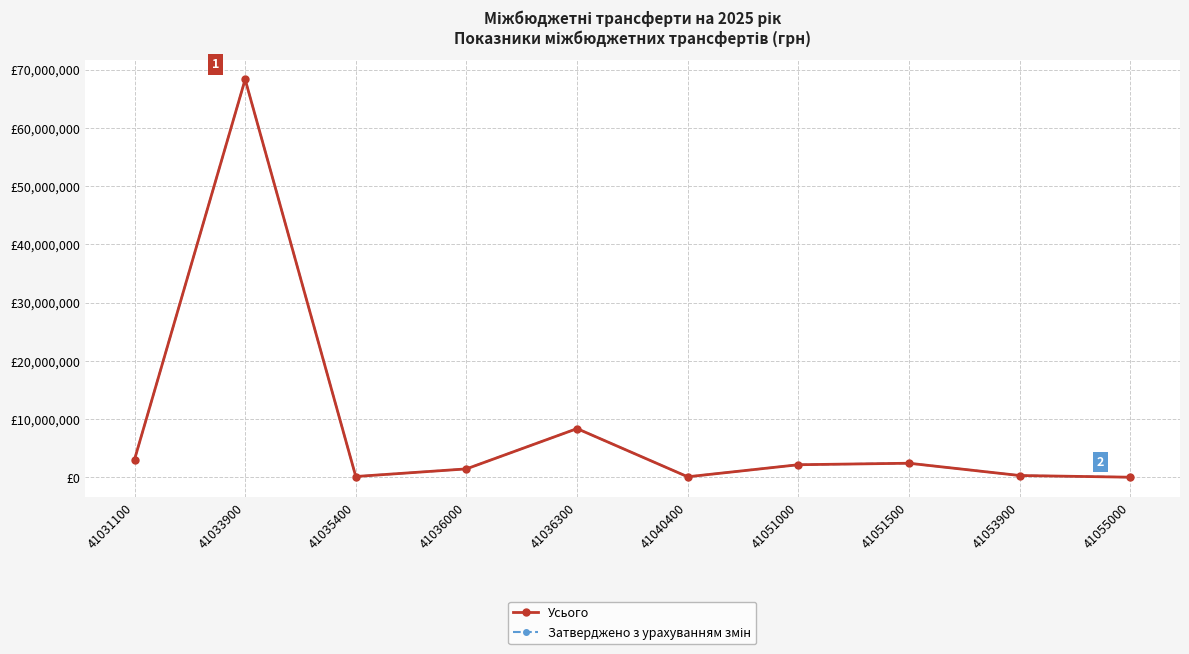

Does the chart have visible grid lines?

Yes